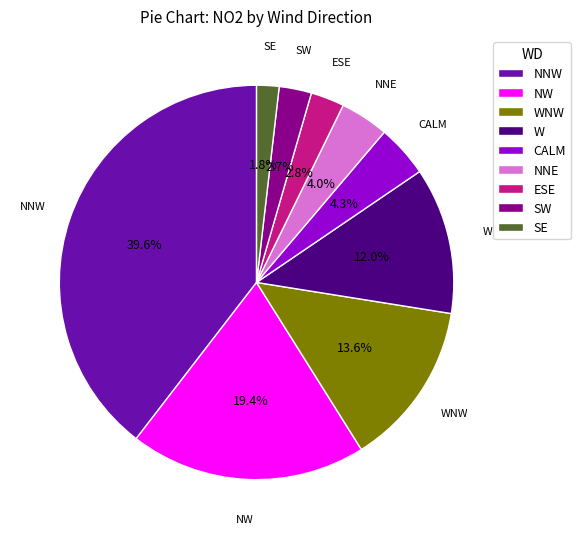

Which has a higher value, W or NNW?

NNW